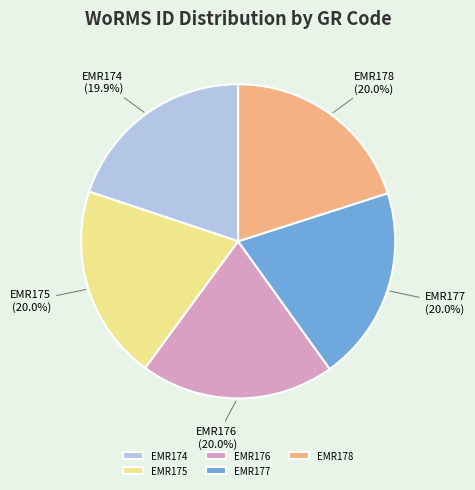

How many segments does this pie chart have?

5